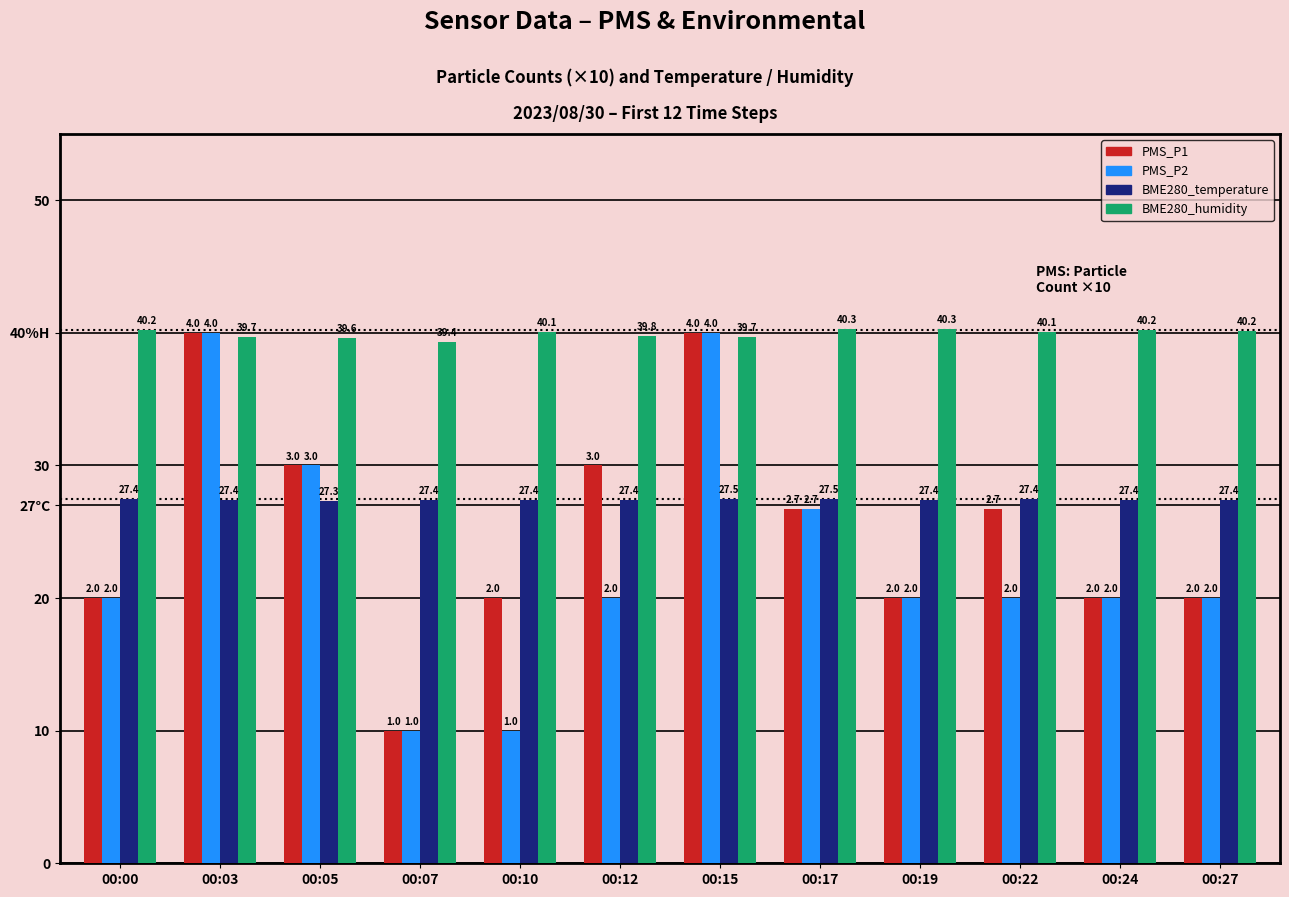

Are the bars horizontal?

No